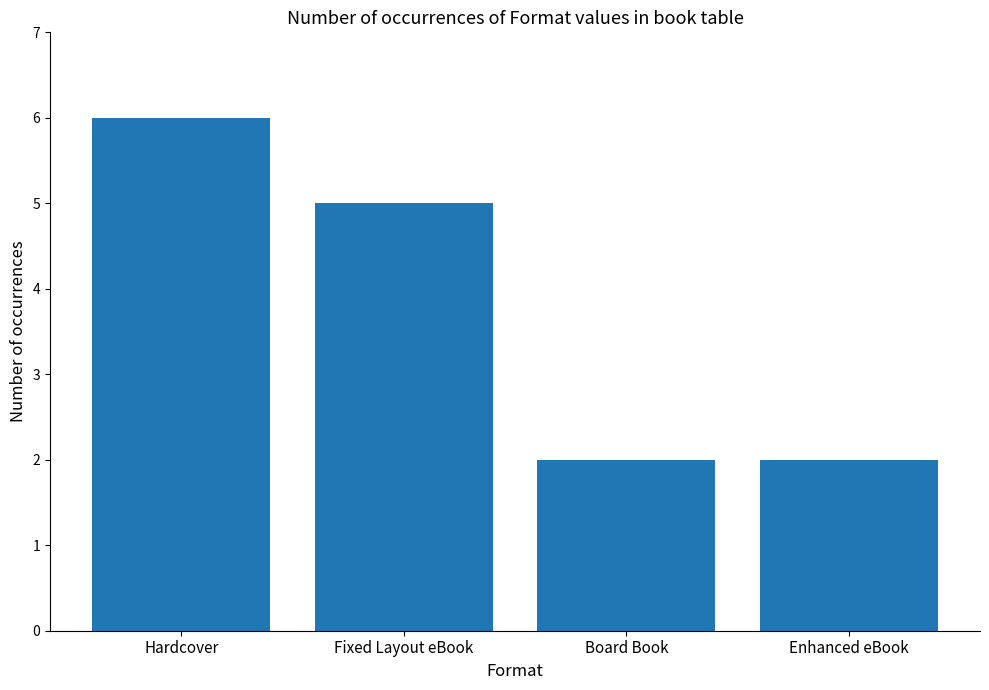

The chart shows a value of 2 at Board Book. True or false?

True